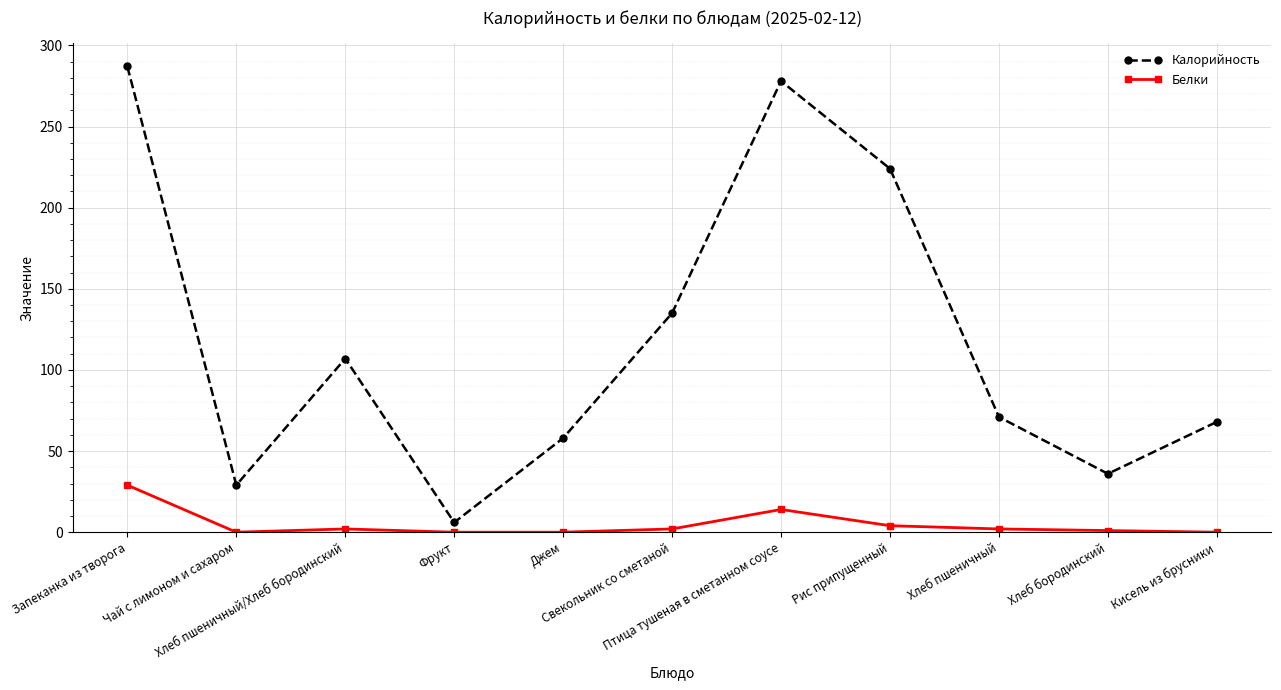

Which series has the widest spread of values?

Калорийность